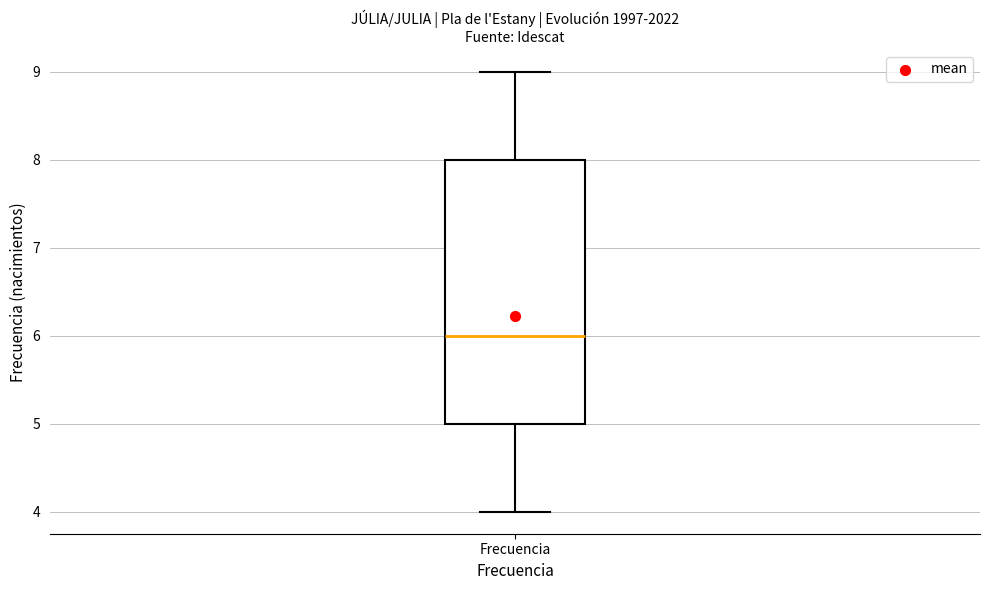

Transcribe this box plot: give where the median line is, the range the box spans, and where the two whiskers end, as read against the y-axis. The values are not printed on the chart, so give them approximately, as read against the axis.

median 6, box 5 to 8, whiskers 4 to 9